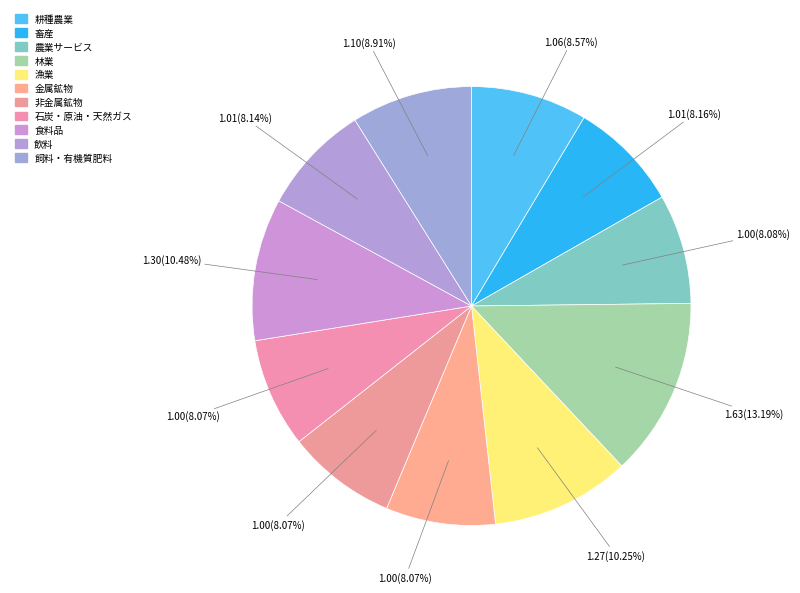

What is the ratio of the value at 食料品 to the value at 農業サービス?

1.3